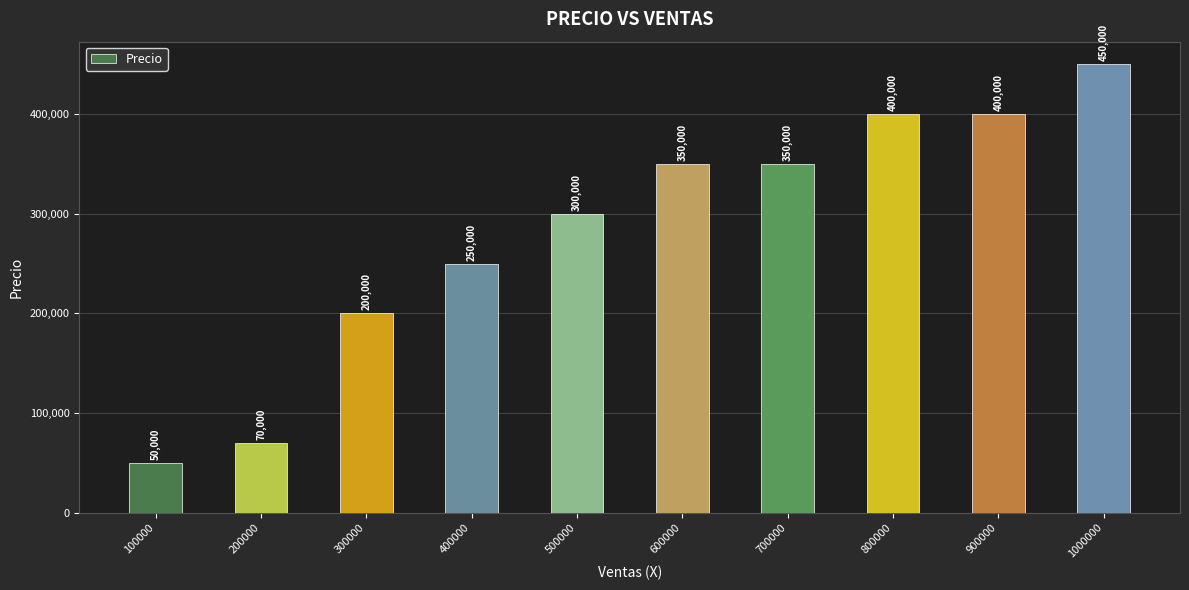

What is the value of the 1st bar from the left?

50000